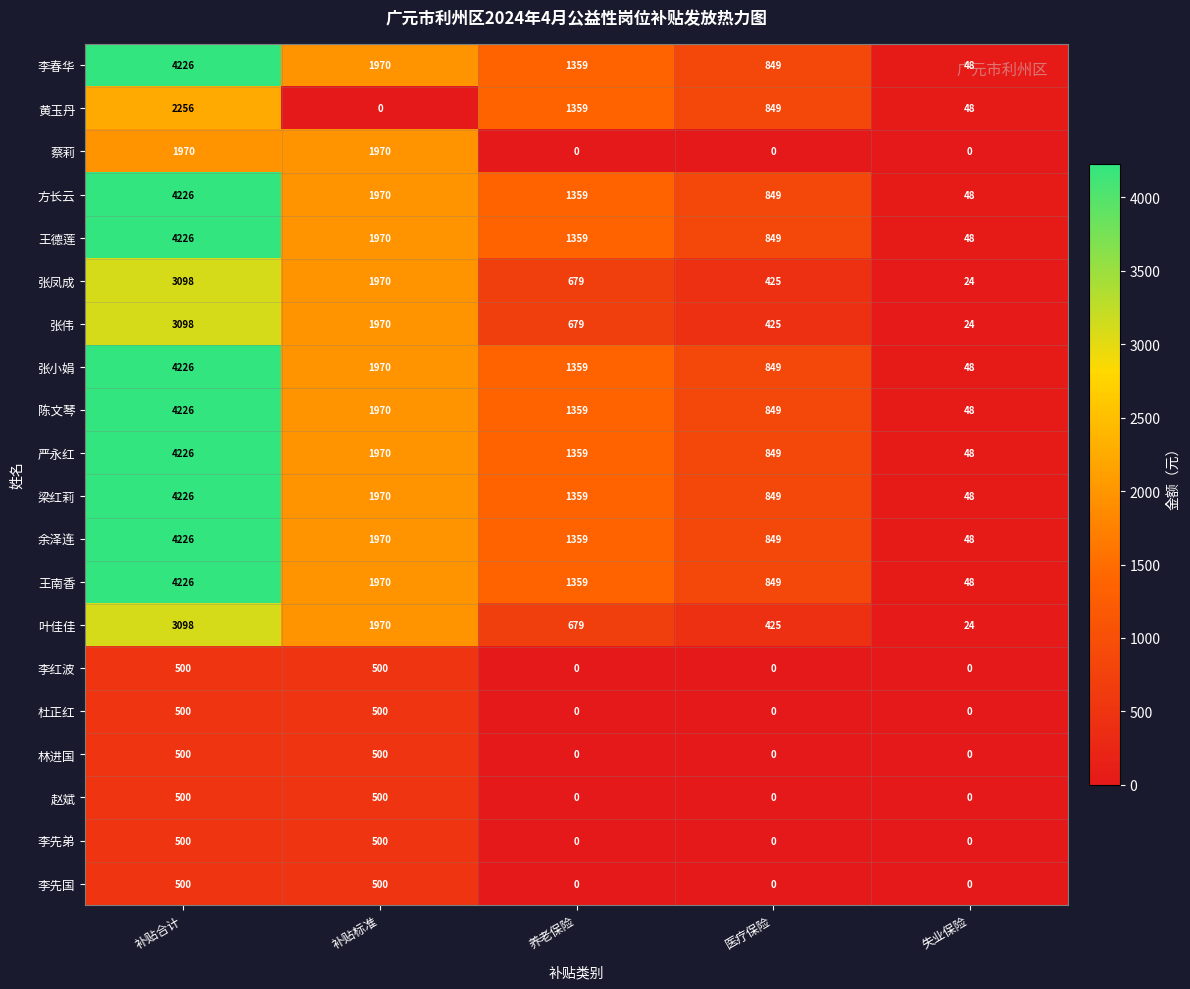

What is the maximum value shown in the chart?

4226